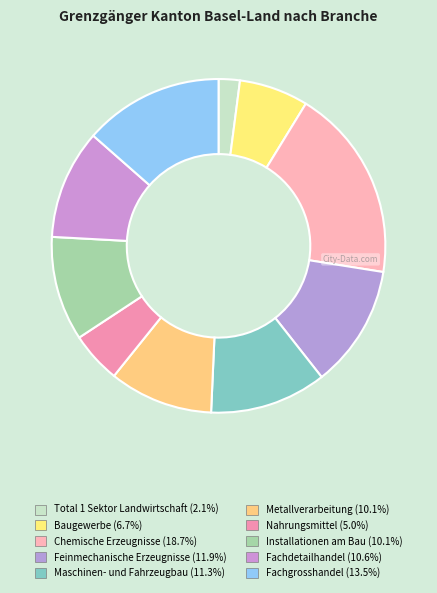

True or false: Installationen am Bau accounts for 18% of the total.

False